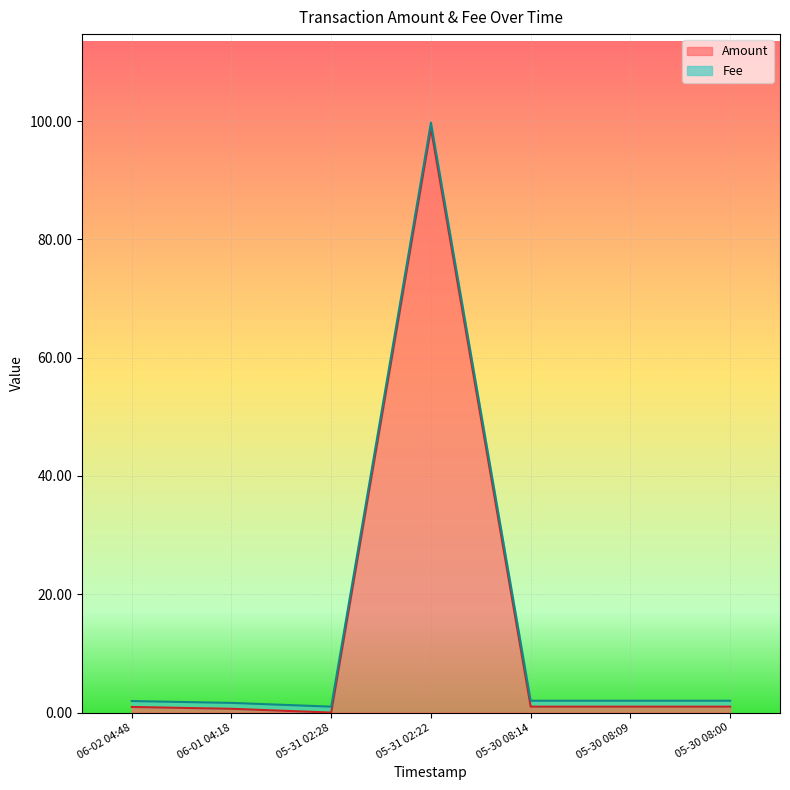

True or false: there are more than 0 points higher than both neighbors.

True